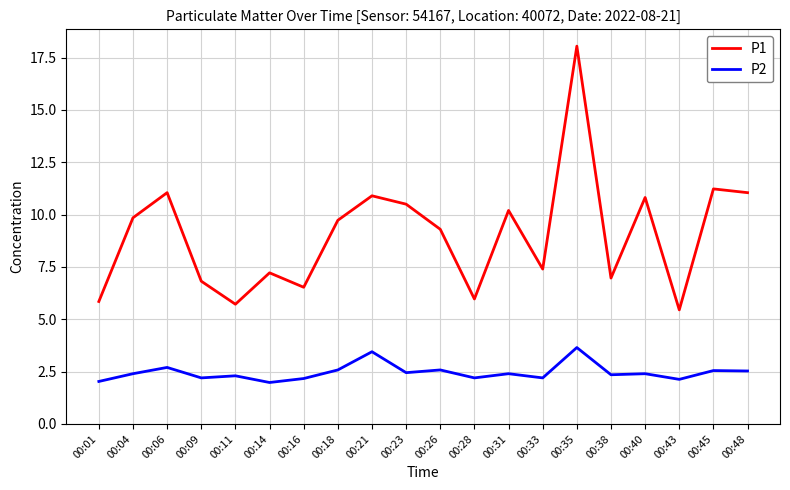

True or false: P2 has a value of 2.4 at 00:04.

True